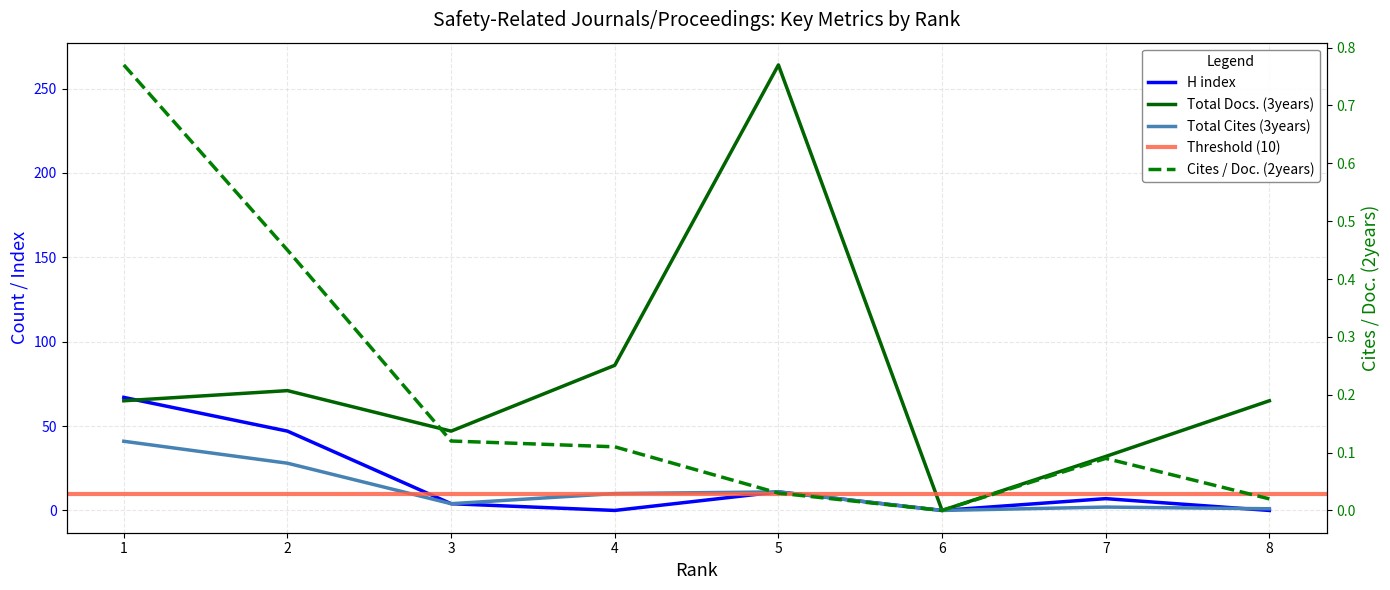

Count the number of categories in the chart.

8